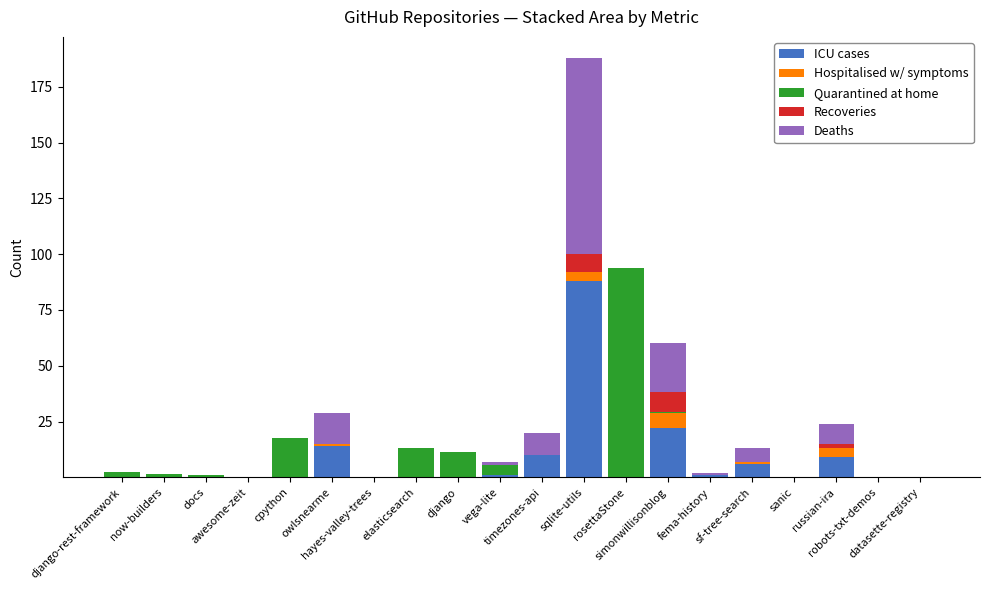

Which has a higher value, django-rest-framework or owlsnearme?

owlsnearme